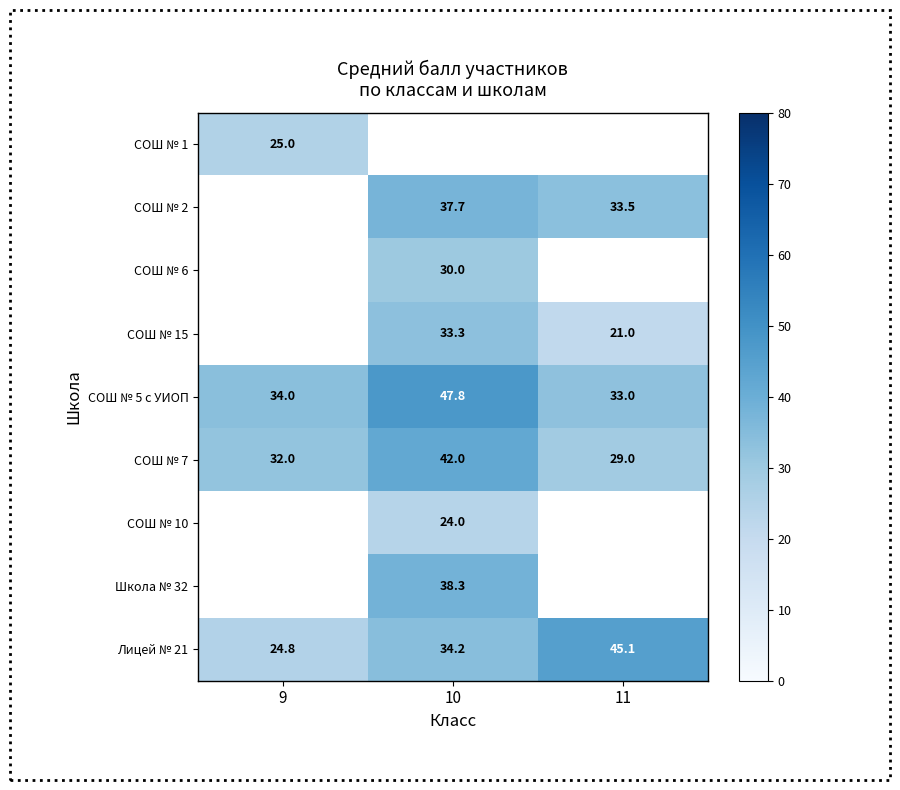

List the labels in order of СОШ № 7 value, smallest first.

11, 9, 10